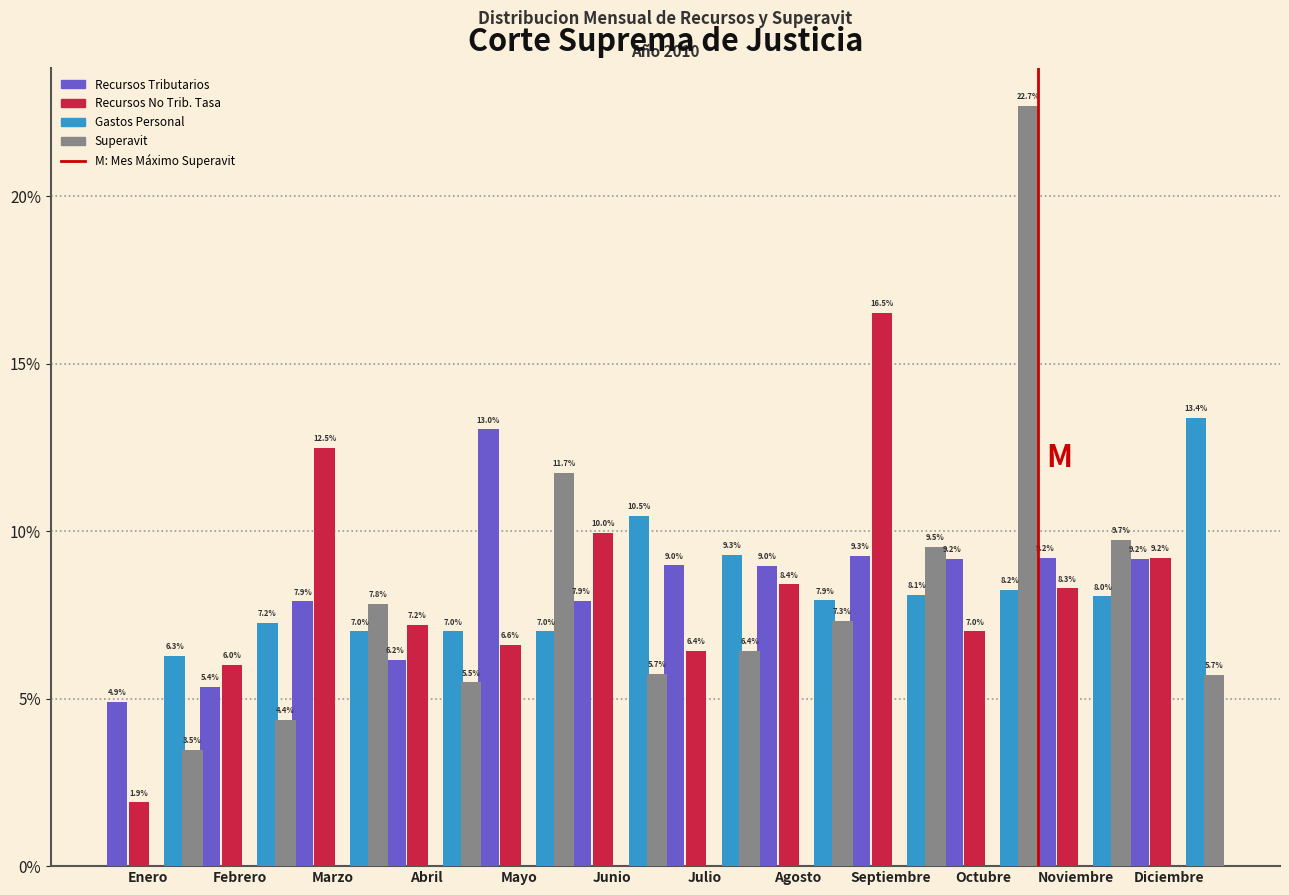

Reading left to right, what are all the values shown in this chart?

Recursos Tributarios: 4.9	5.4	7.9	6.2	13.0	7.9	9.0	9.0	9.3	9.2	9.2	9.2
Recursos No Trib. Tasa: 1.9	6.0	12.5	7.2	6.6	10.0	6.4	8.4	16.5	7.0	8.3	9.2
Gastos Personal: 6.3	7.2	7.0	7.0	7.0	10.5	9.3	7.9	8.1	8.2	8.0	13.4
Superavit: 3.5	4.4	7.8	5.5	11.7	5.7	6.4	7.3	9.5	22.7	9.7	5.7